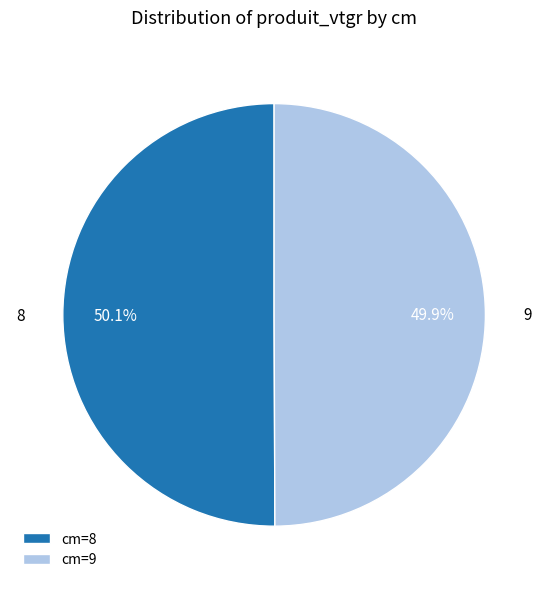

Combined, do cm=9 and cm=8 account for over 50%?

Yes